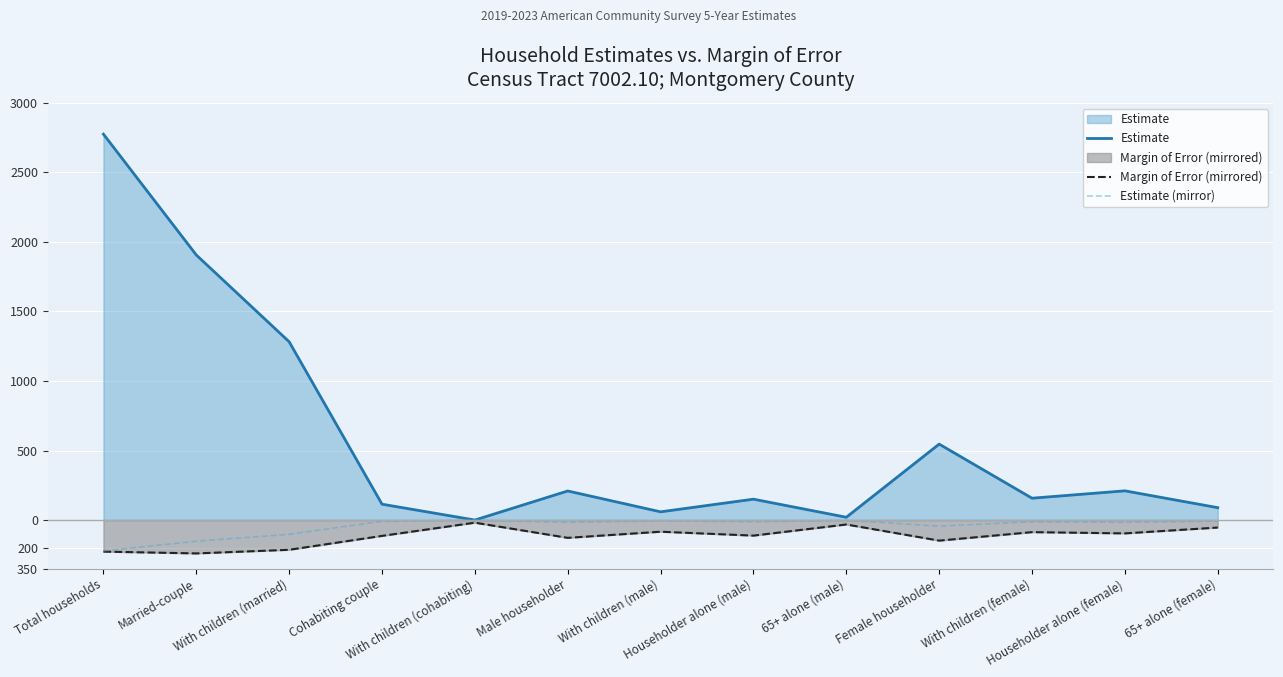

The Margin of Error (mirrored) series shows -32.5 at With children (female). True or false?

False